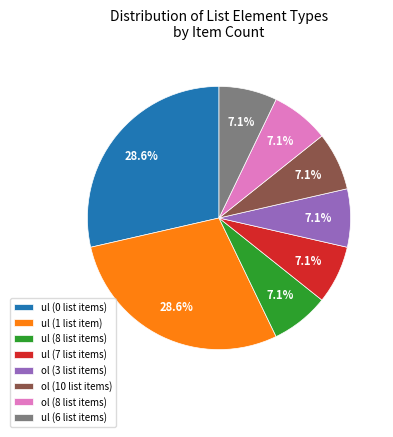

What is the ratio of the value at ul (6 list items) to the value at ul (7 list items)?

1.0